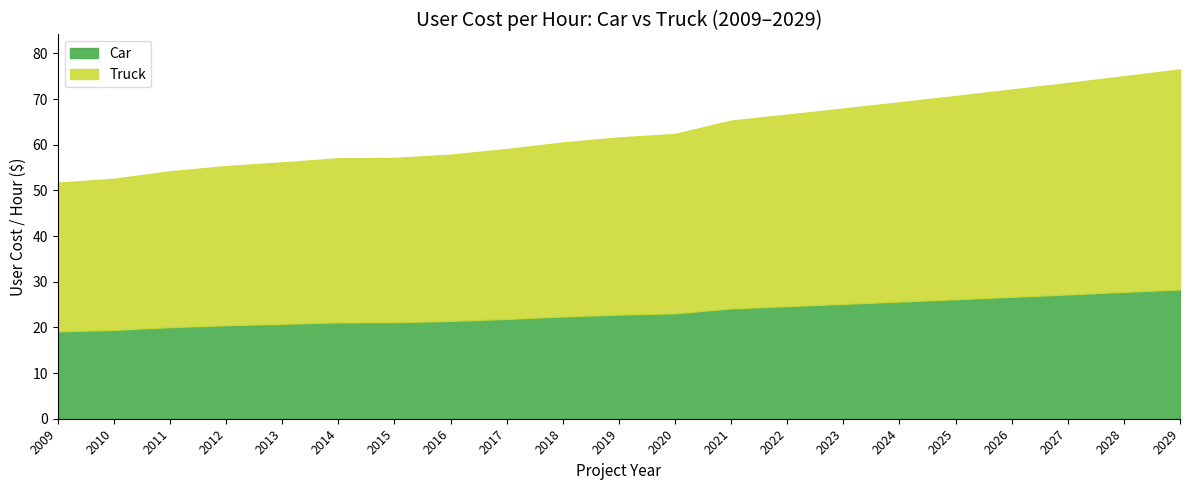

True or false: Car and Truck intersect in this chart.

False